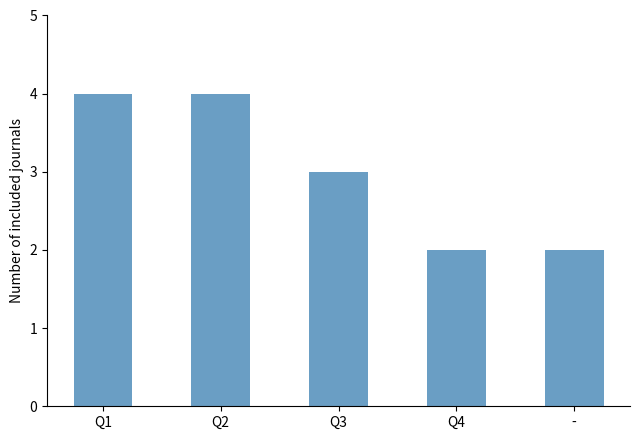

What is the sum of all values?

15